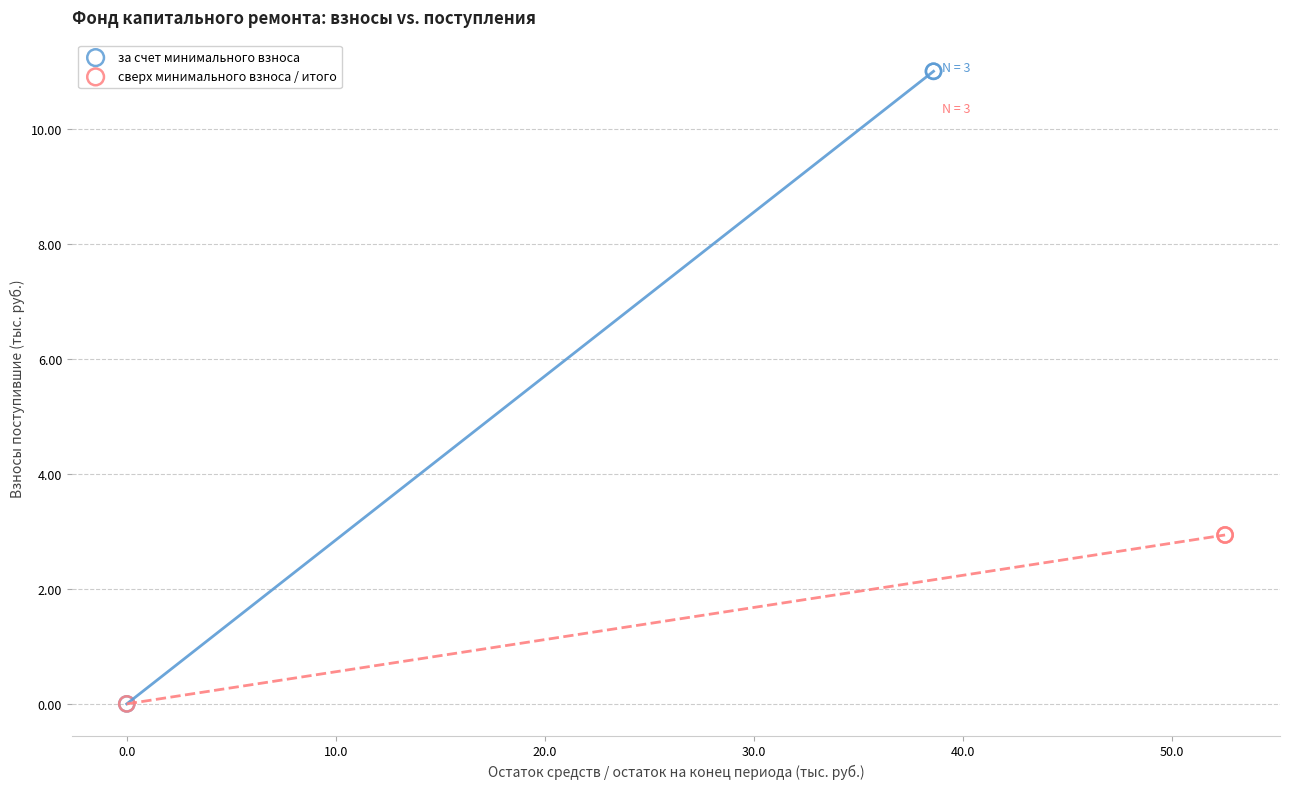

Which series reaches the maximum Y coordinate?

за счет минимального взноса